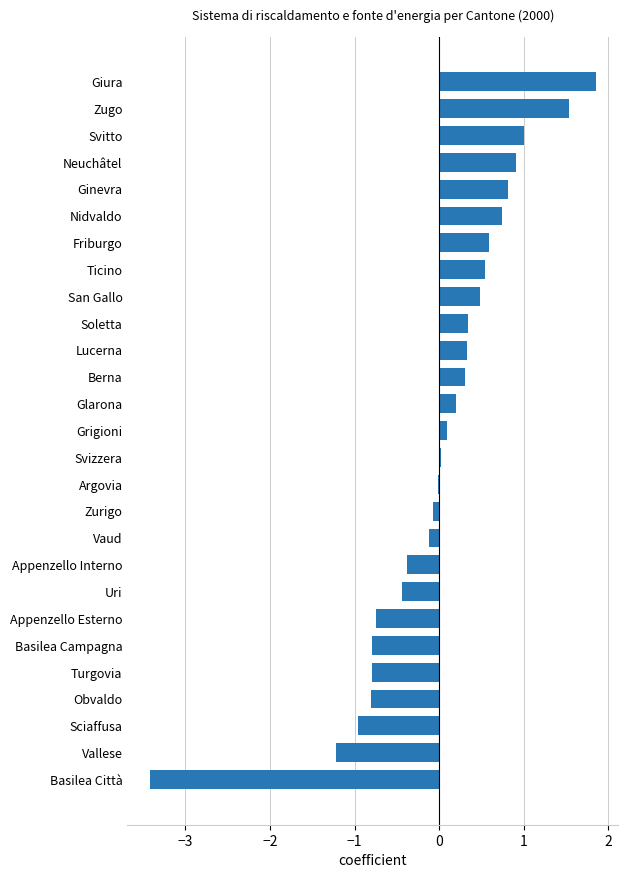

What is the maximum value shown in the chart?

1.9